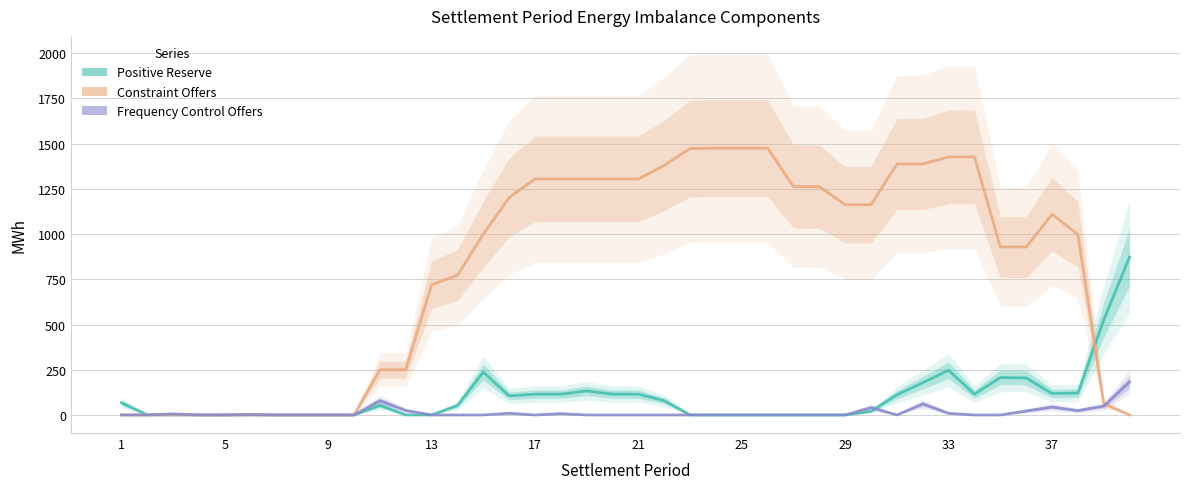

How many categories are shown in the chart?

40